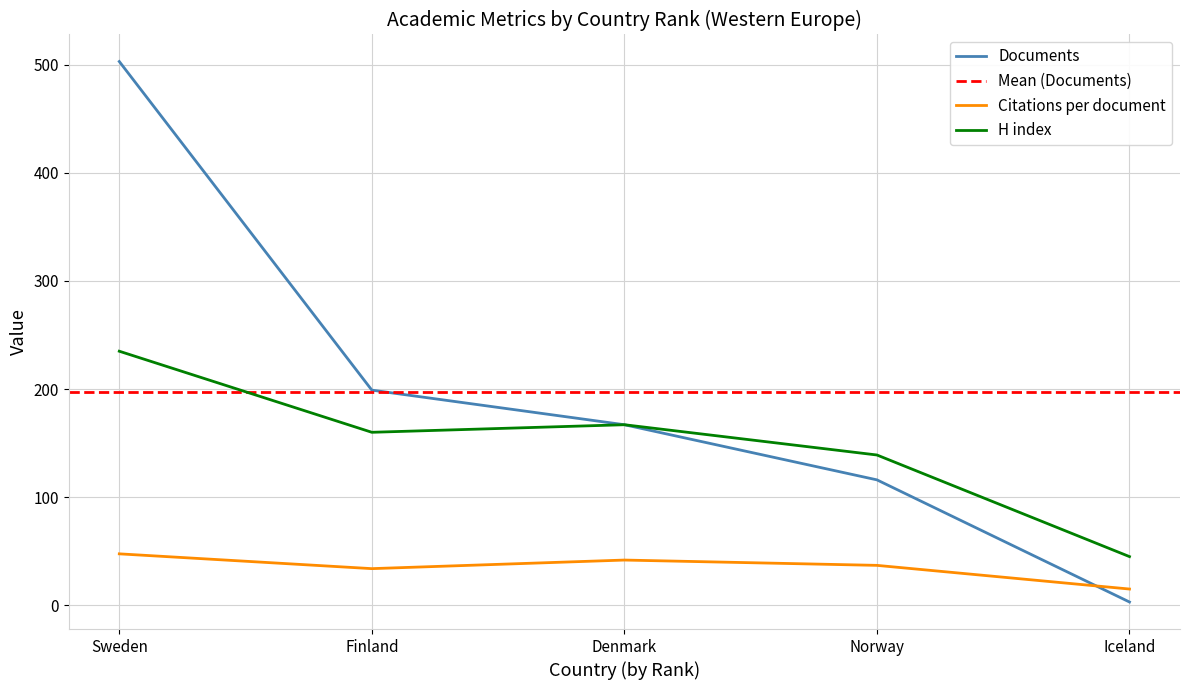

How many categories are shown in the chart?

5